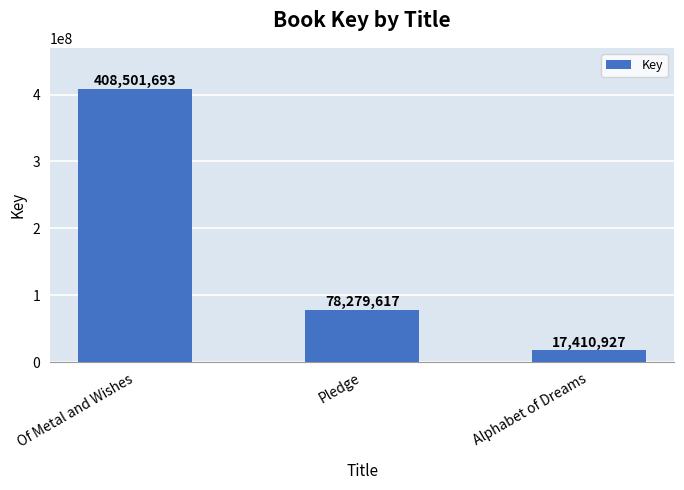

What is the average value?

168064079